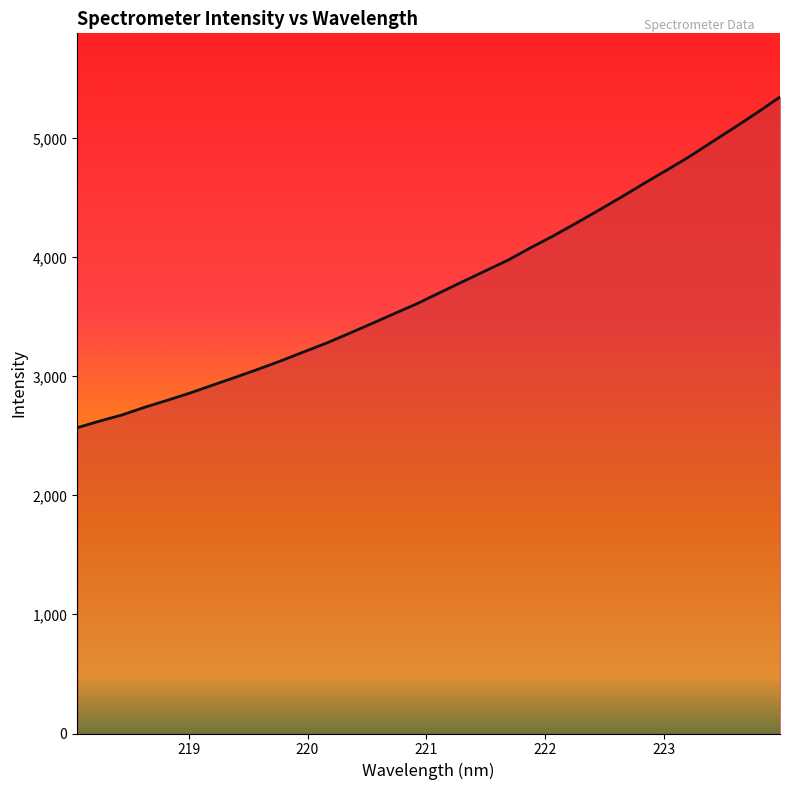

What is the maximum value shown in the chart?

5347.9